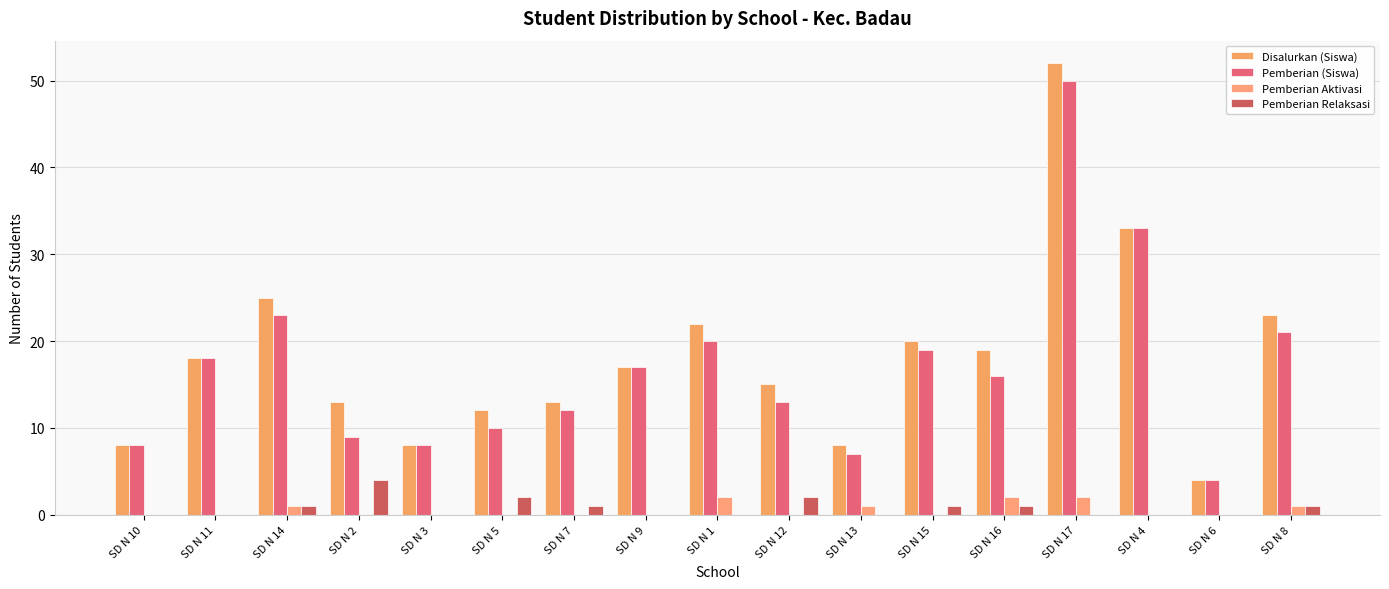

Does the chart contain stacked bars?

No